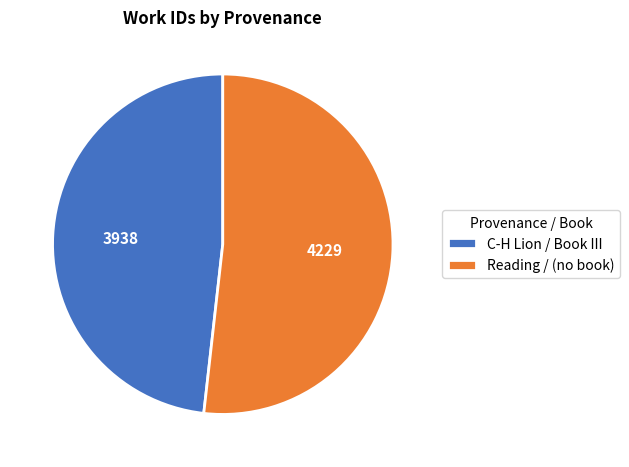

Is there a majority slice in this chart?

Yes